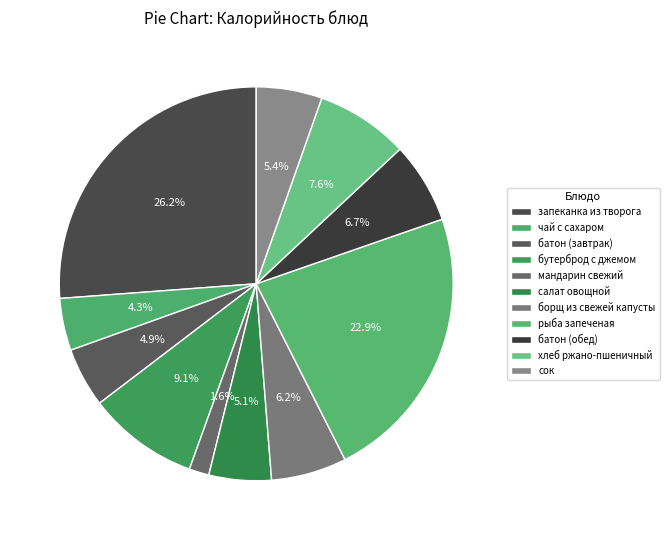

What percentage do бутерброд с джемом and хлеб ржано-пшеничный together represent?

16.8%